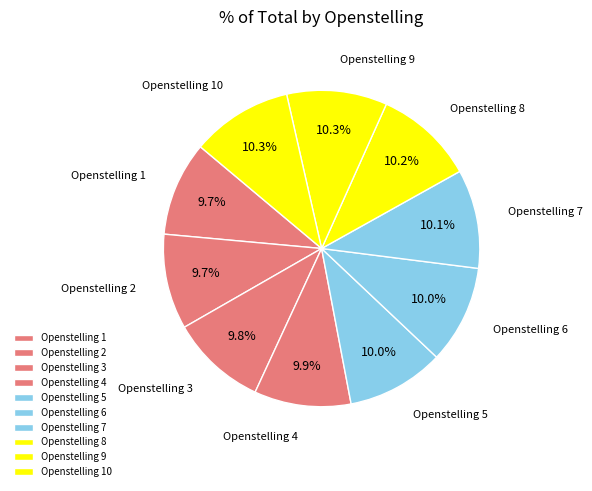

Is it true that Openstelling 10 is 1% of the pie?

False